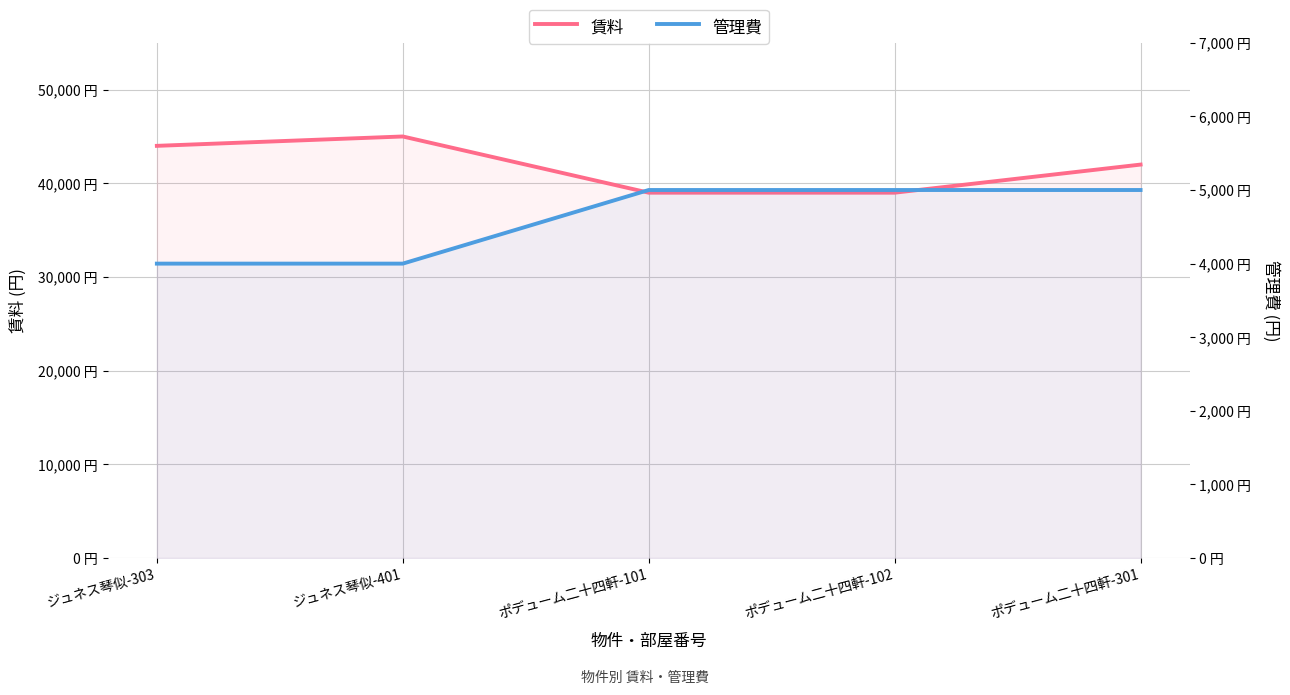

At ジュネス琴似-303, list the series in order from largest to smallest.

賃料, 管理費